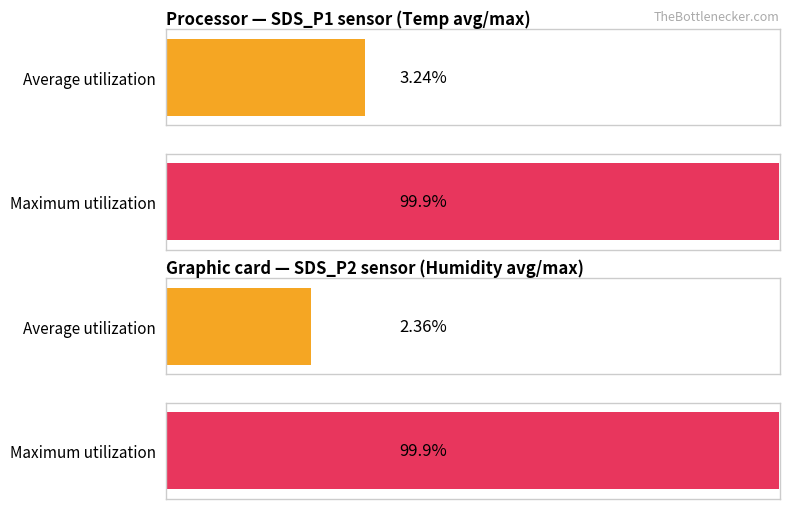

Are the bars grouped side by side (vs. stacked)?

Yes